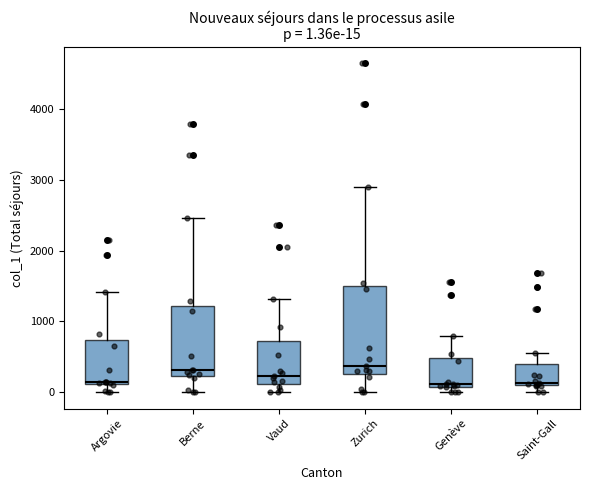

Which box is the tallest, from its lower edge to its upper edge?

Zurich